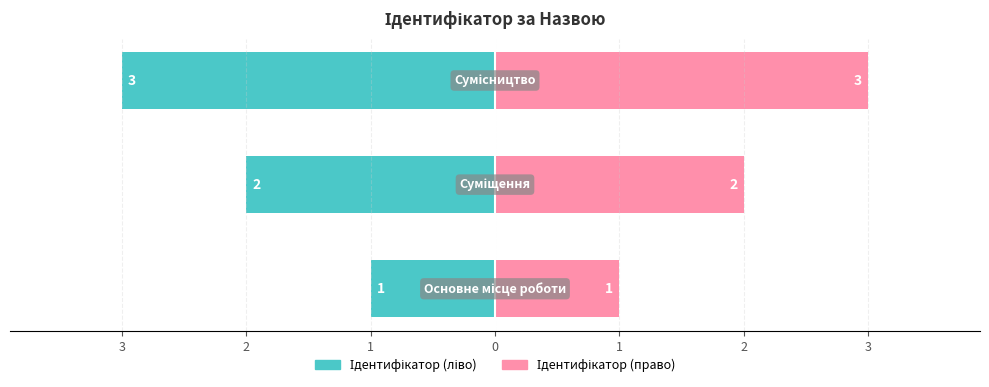

List the series in order of their peak value, lowest first.

Ідентифікатор (ліво), Ідентифікатор (право)